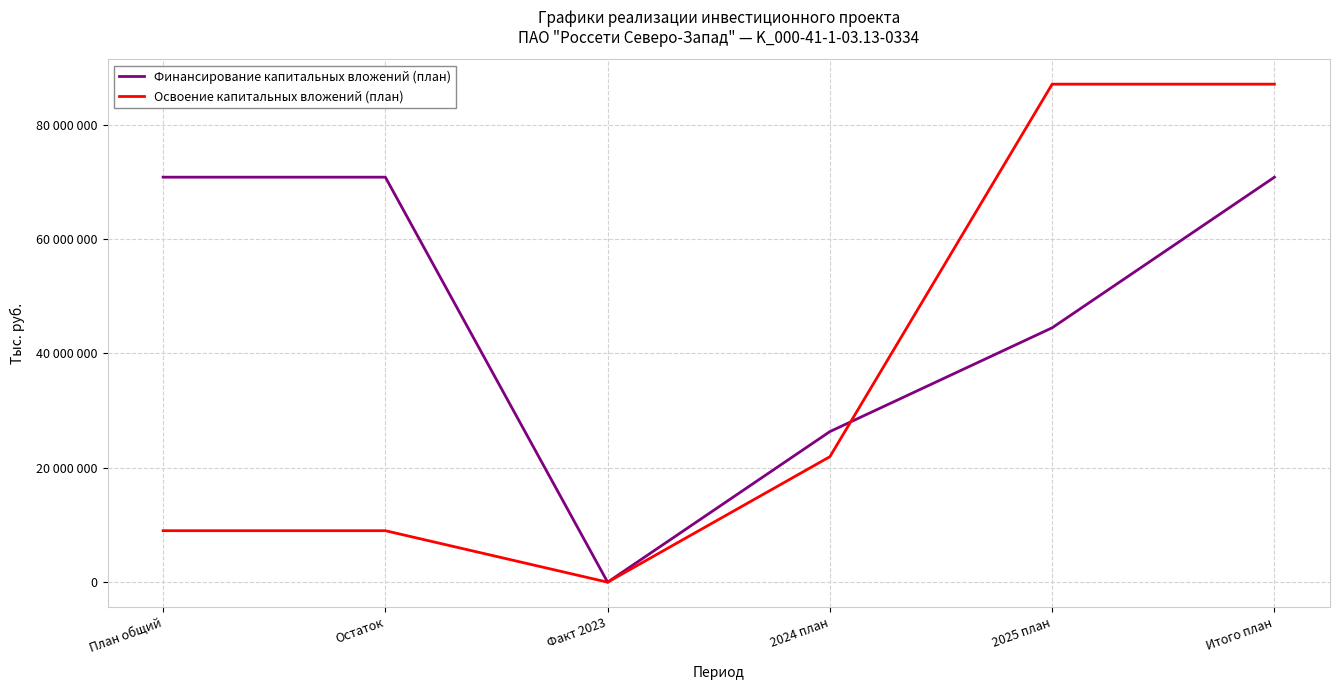

Is it true that Освоение капитальных вложений (план) equals 9447427 at 2024 план?

False